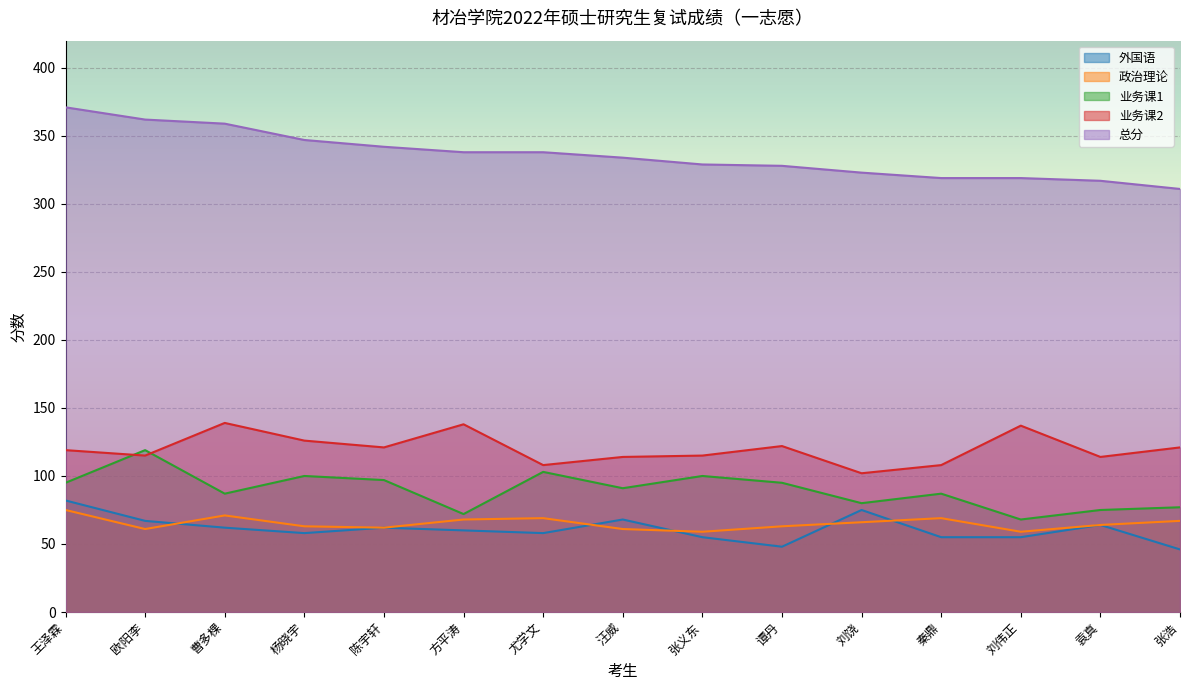

Which category has the highest value in the 政治理论 series?

王泽霖